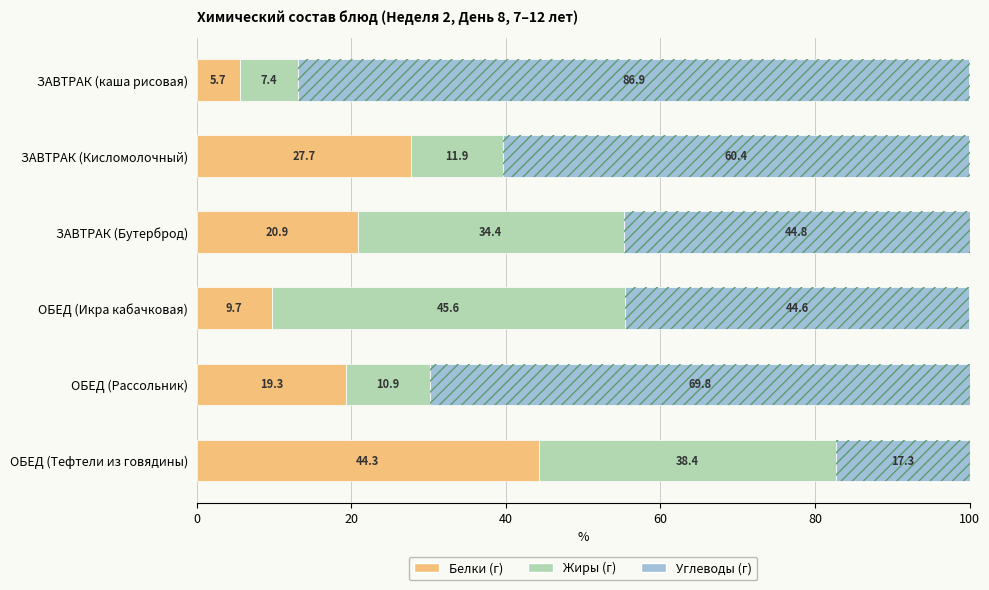

What is the value of the Белки (г) bar at the 5th from the left?

19.3